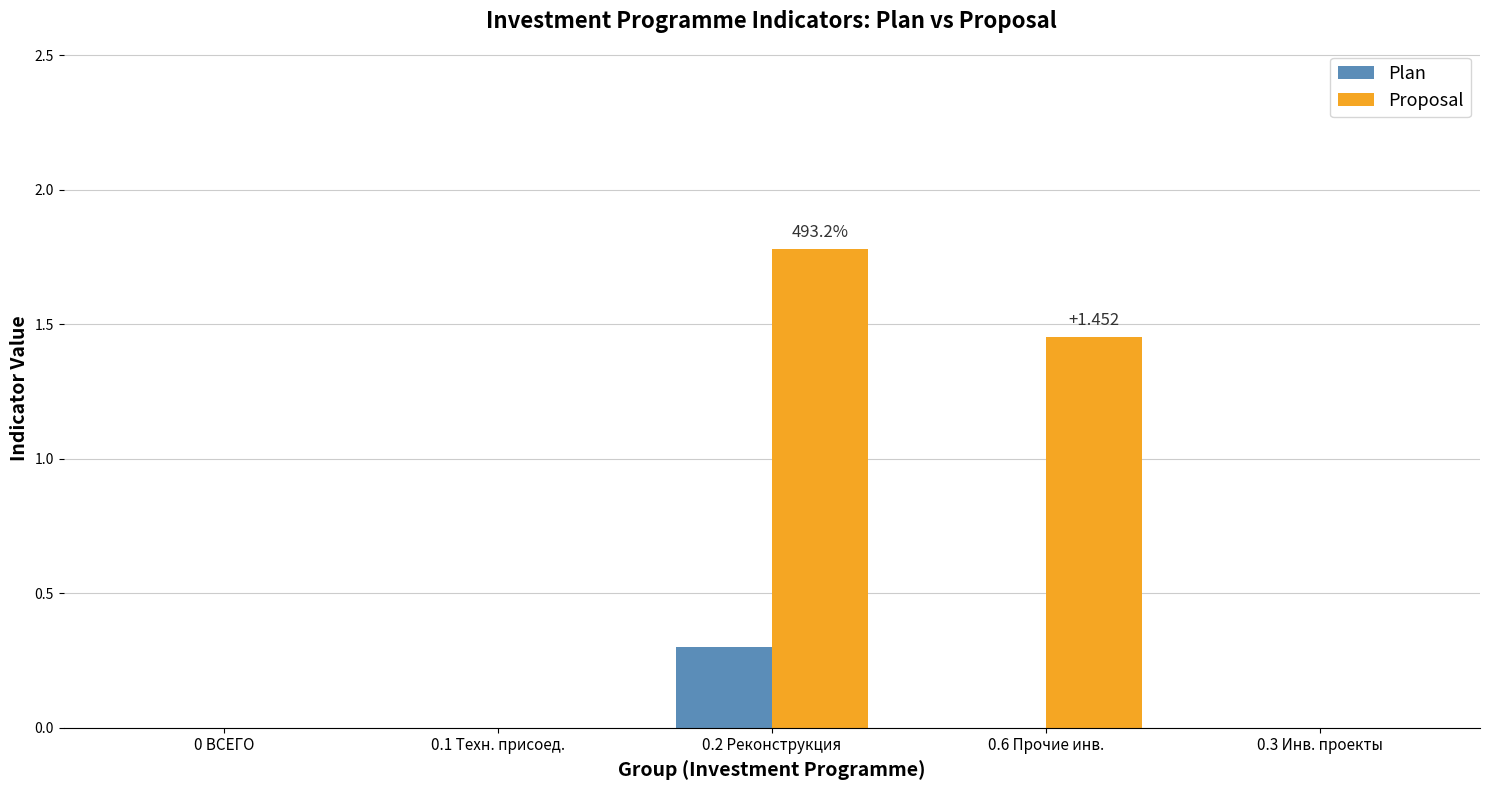

Between 0.2 Реконструкция and 0.3 Инв. проекты, which series saw the biggest shift?

Proposal